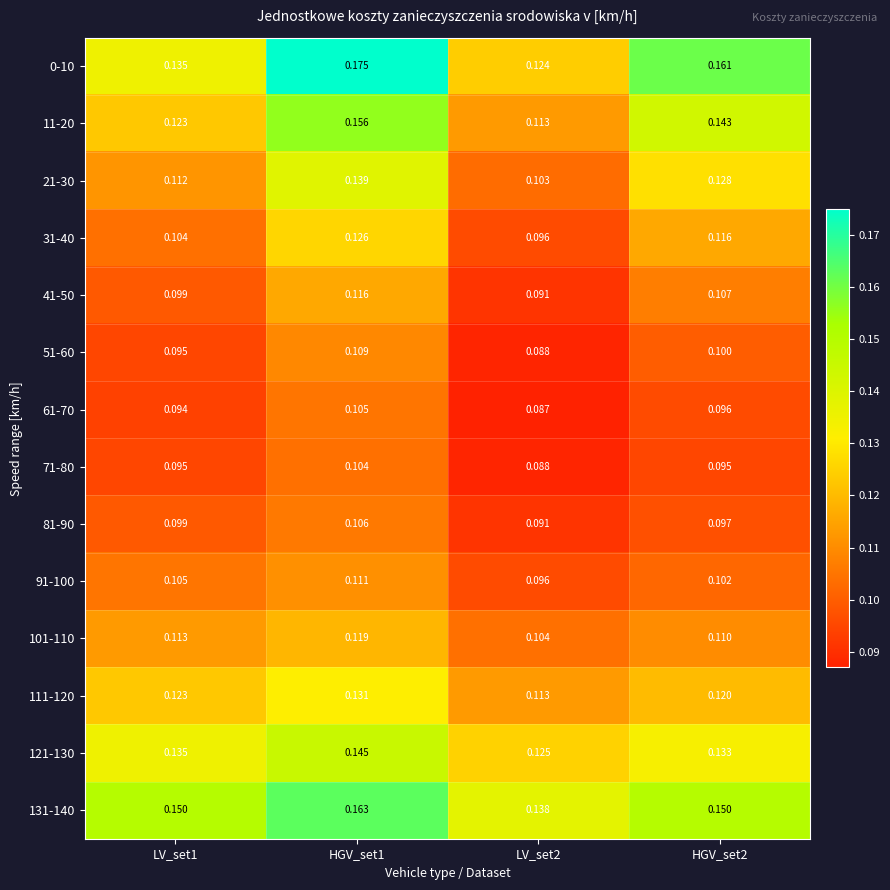

Is the value of 61-70 at HGV_set1 greater than the value of 0-10 at LV_set2?

No